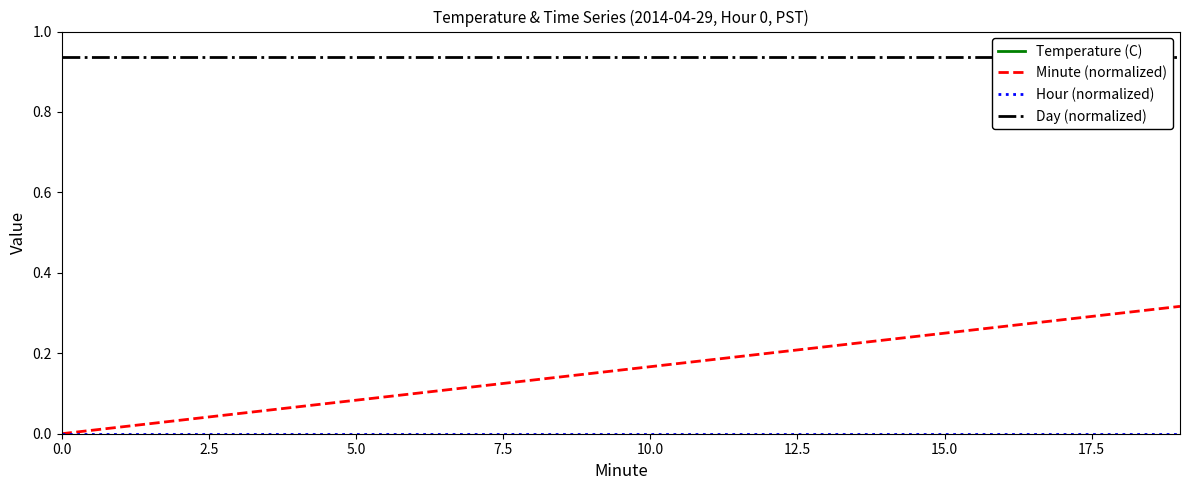

True or false: Temperature (C) and Minute (normalized) intersect in this chart.

False